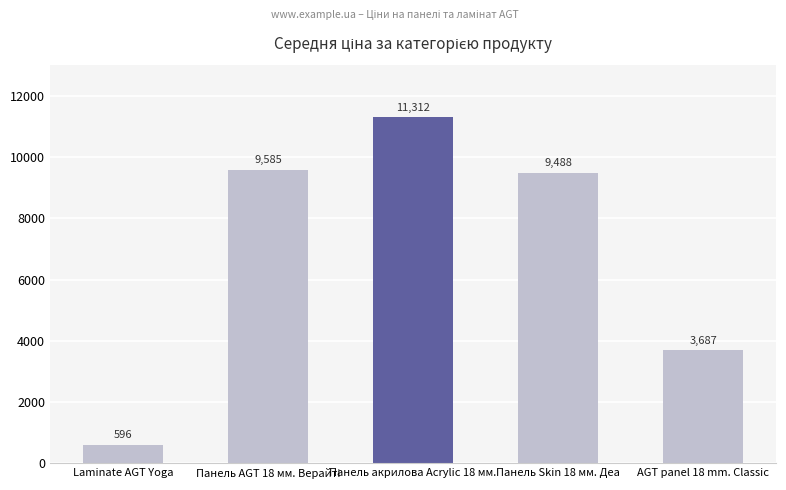

Is it true that the value at Панель Skin 18 мм. Деа is 13921.3?

False